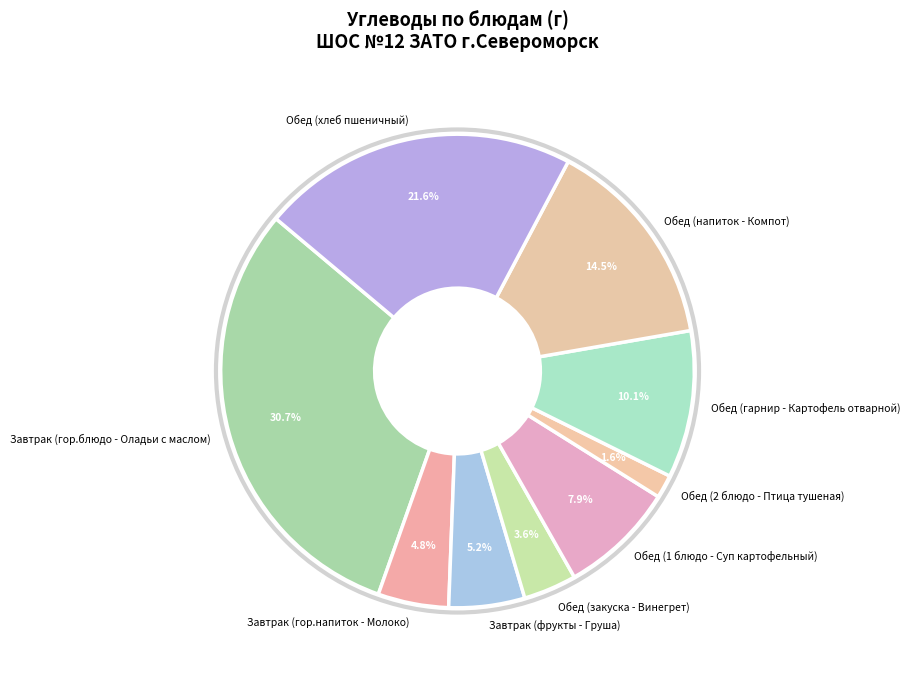

Is Обед (1 блюдо - Суп картофельный) the majority of the pie?

No